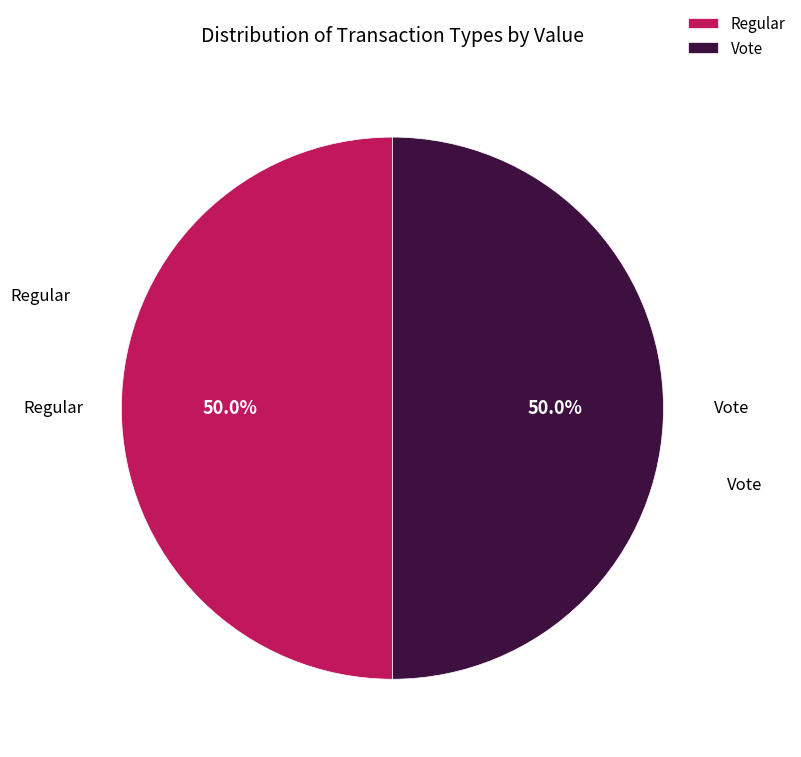

True or false: Regular accounts for 13% of the total.

False